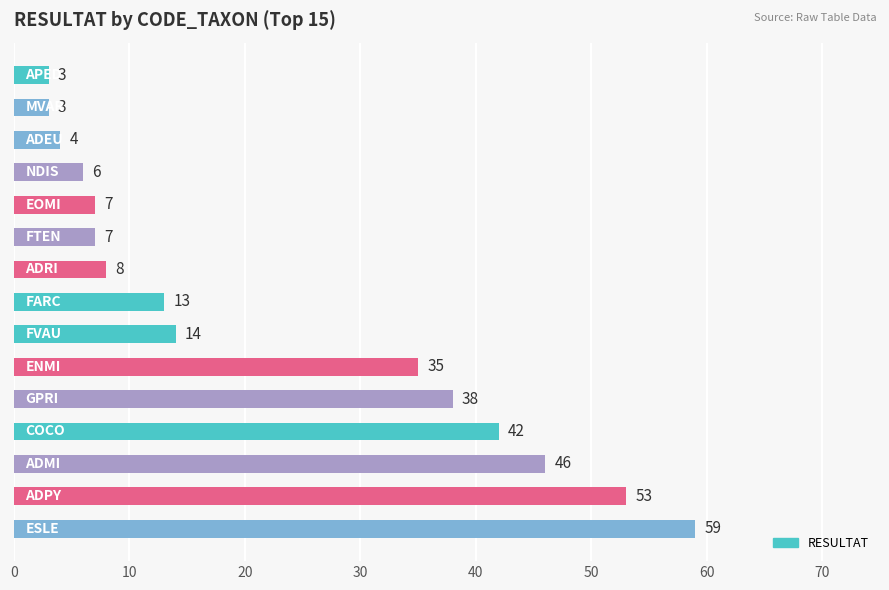

What is the minimum value shown in the chart?

3